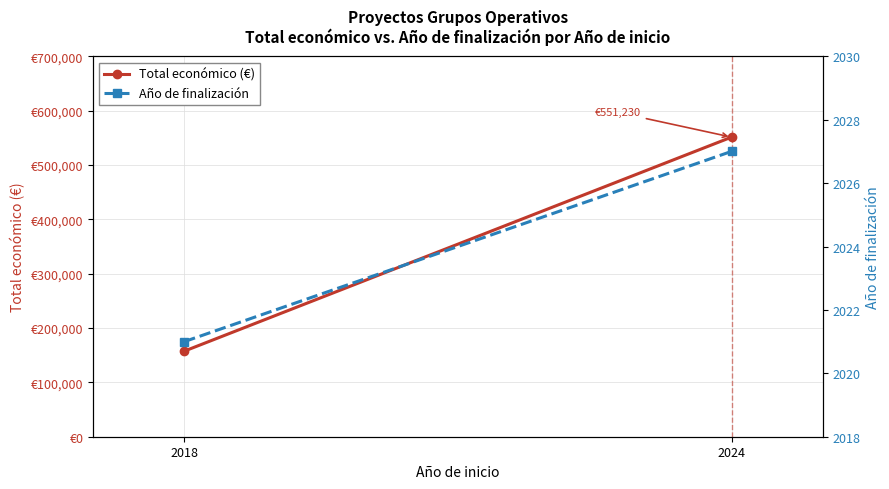

Between 2018 and 2024, which is larger?

2024